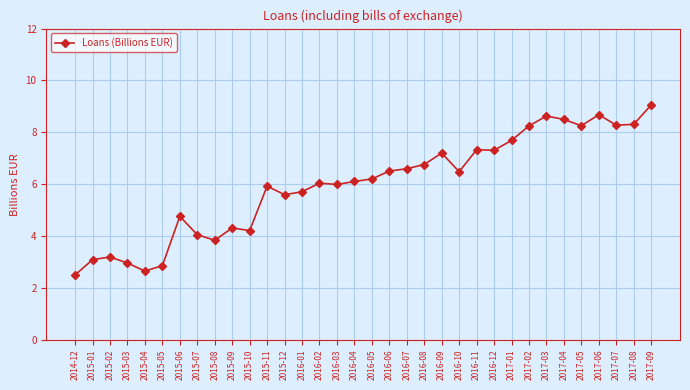

The value at 2014-12 is 3.7. True or false?

False